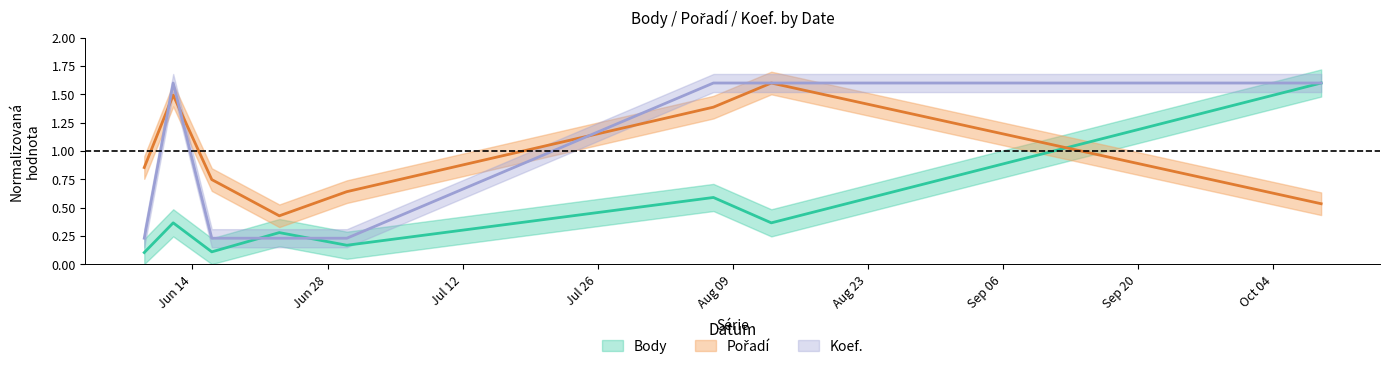

What is the spread (max minus min) of values at 2021-06-30?

0.5